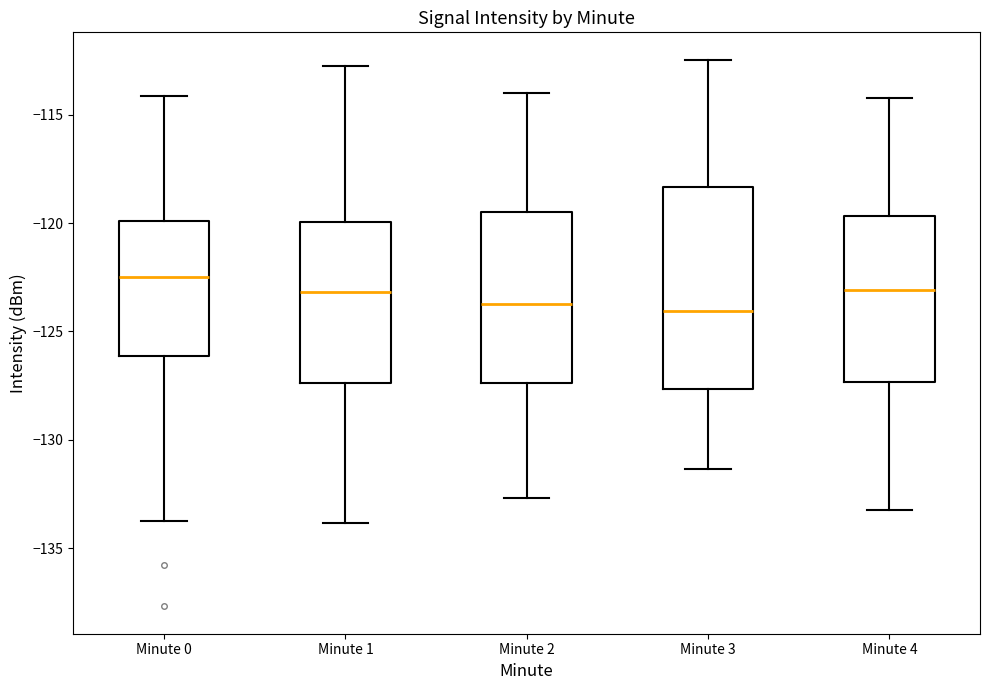

Reading left to right, transcribe this box plot: for each box, give where its median line is, the range the box spans, and where its two whiskers end, as read against the y-axis. The values are not printed on the chart, so give them approximately, as read against the axis.

Minute 0: median -122.5, box -126.0 to -120.0, whiskers -134.0 to -114.0
Minute 1: median -123.0, box -127.5 to -120.0, whiskers -134.0 to -113.0
Minute 2: median -123.5, box -127.5 to -119.5, whiskers -132.5 to -114.0
Minute 3: median -124.0, box -127.5 to -118.5, whiskers -131.5 to -112.5
Minute 4: median -123.0, box -127.5 to -119.5, whiskers -133.0 to -114.0